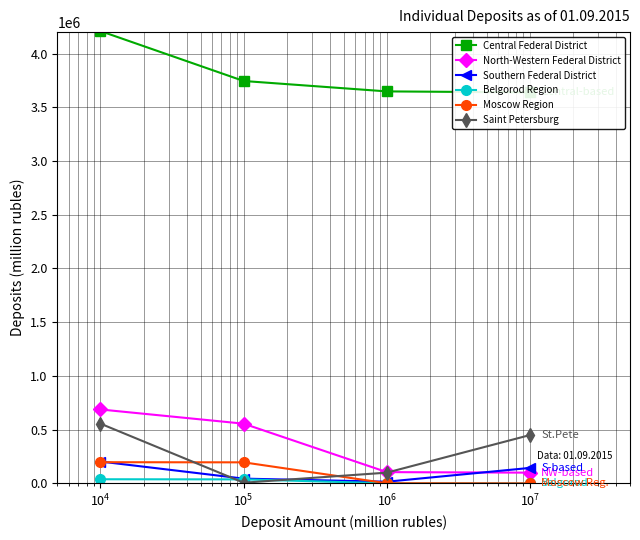

True or false: Southern Federal District has more than 2 interior local peaks.

False